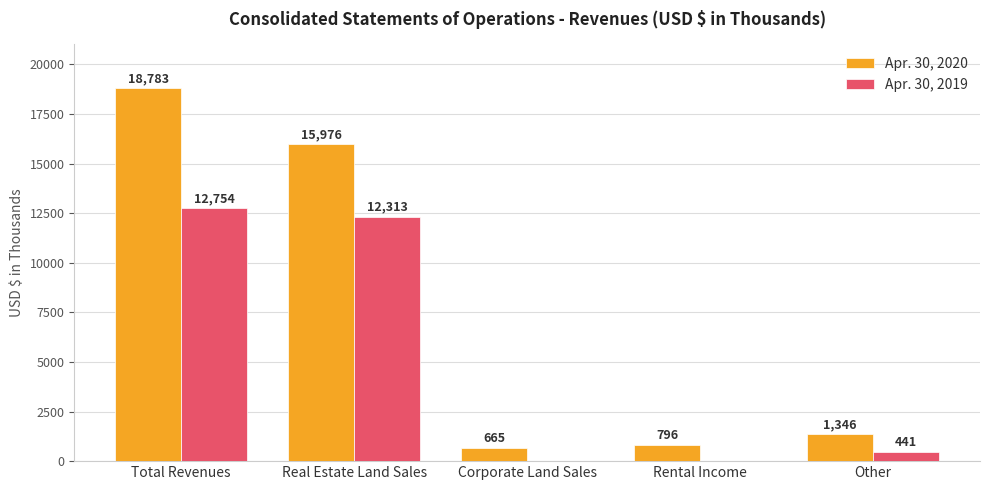

What is the total value across all series at Corporate Land Sales?

665